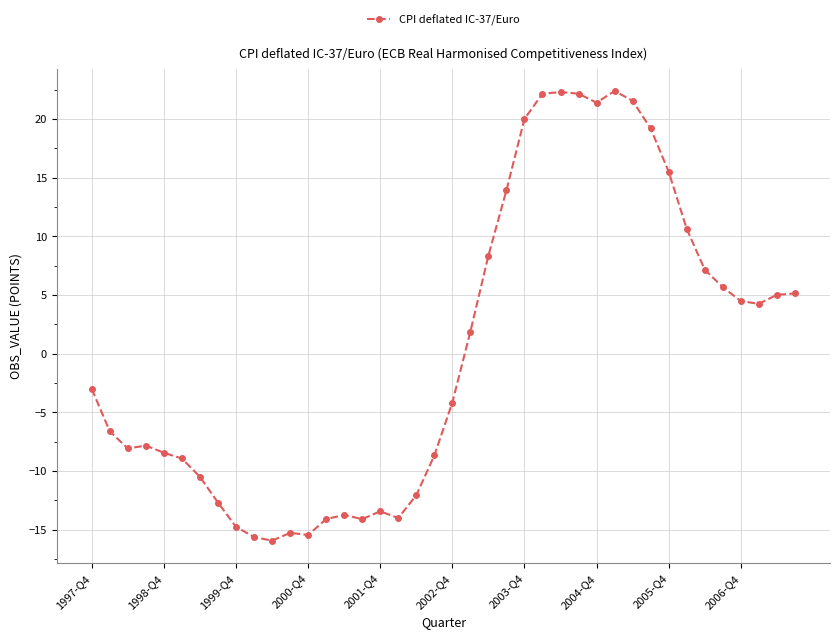

What is the value of the 4th point from the left?

-7.8